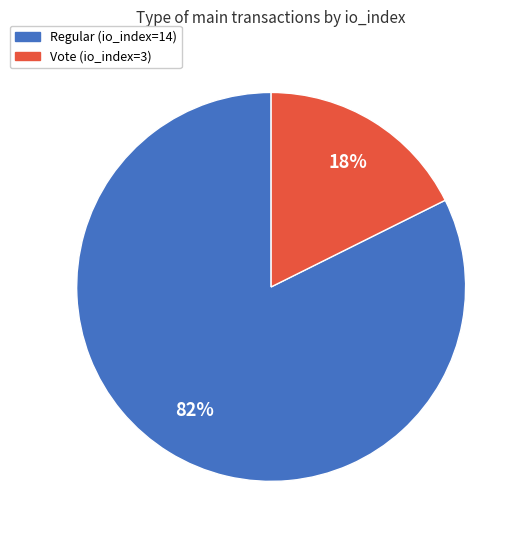

What percentage is the Regular (io_index=14) slice, to the nearest percent?

82%